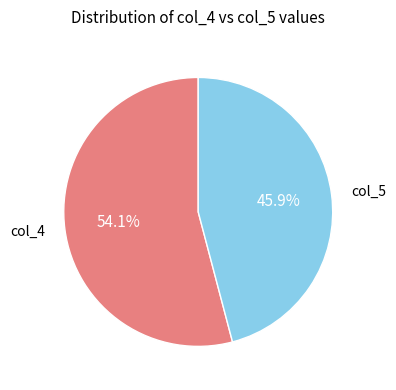

Rank the categories by value from highest to lowest.

col_4, col_5